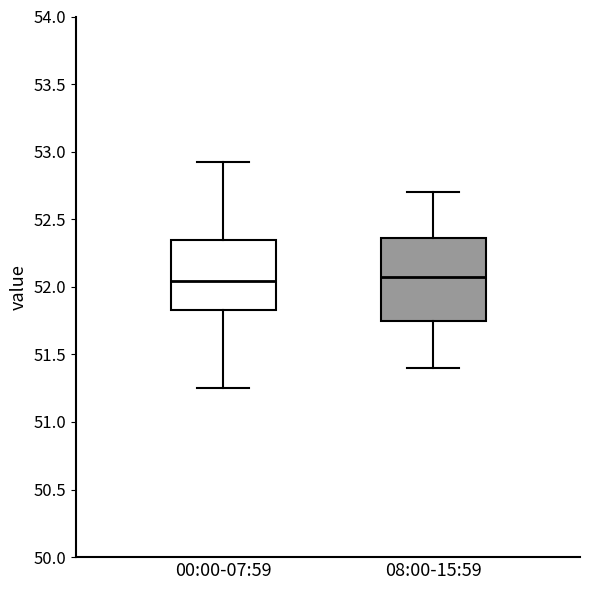

Where does the lower whisker of the box for 00:00-07:59 end on the y-axis? The values are not printed on the chart, so give them approximately, as read against the axis.

51.25